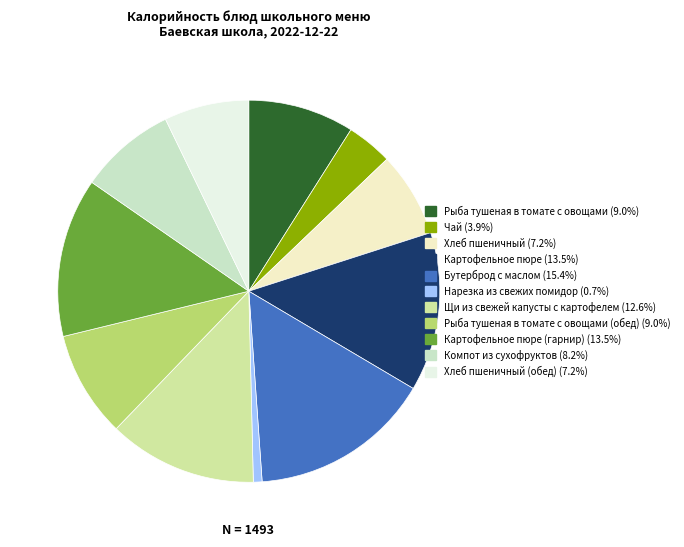

How many segments does this pie chart have?

11